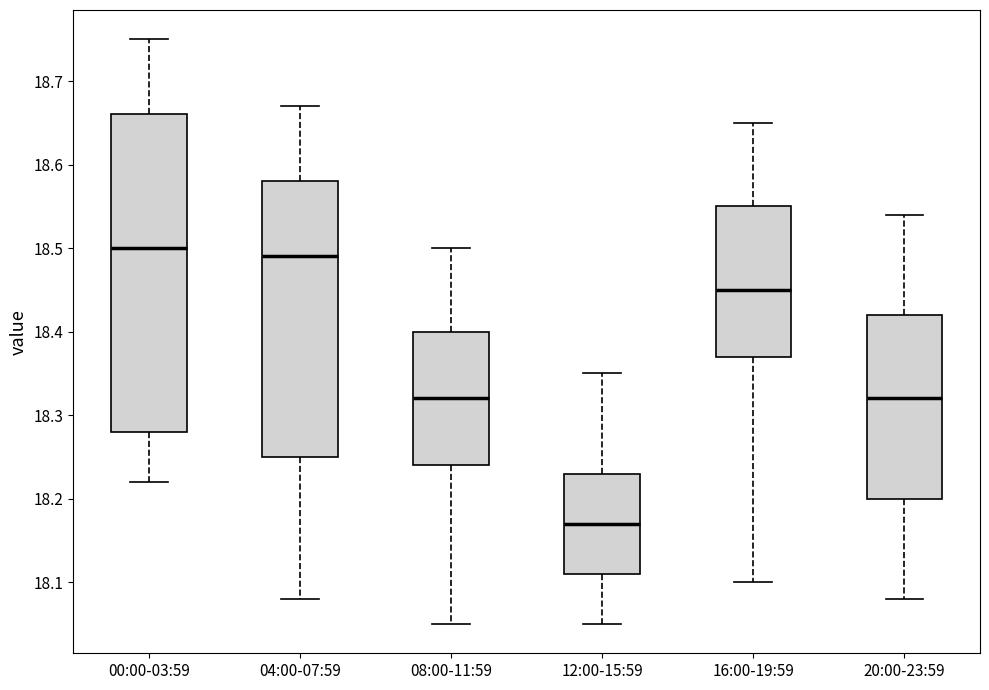

Where does the lower whisker of the box for 12:00-15:59 end on the y-axis? The values are not printed on the chart, so give them approximately, as read against the axis.

18.05